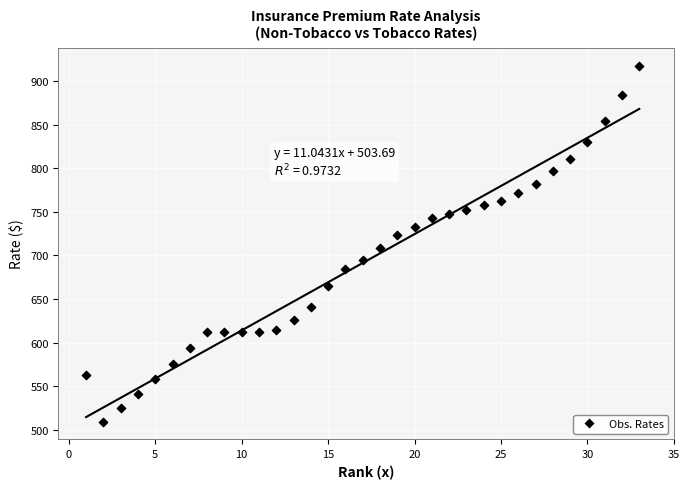

What is the range of Y values (max minus min)?

408.1